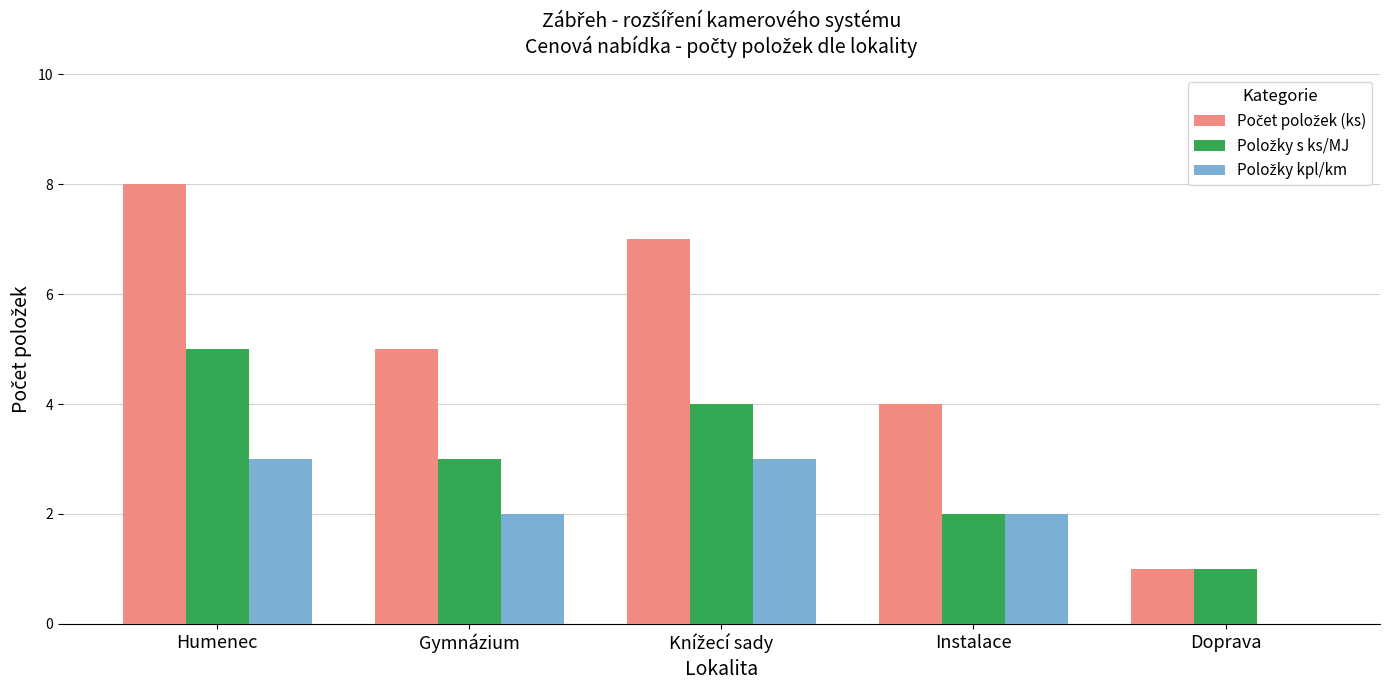

At which category does the chart reach its peak across all series?

Humenec